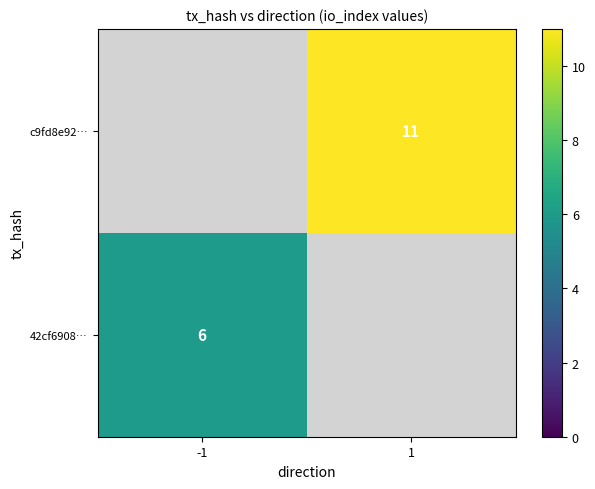

True or false: 42cf6908… has a value of 10 at -1.

False